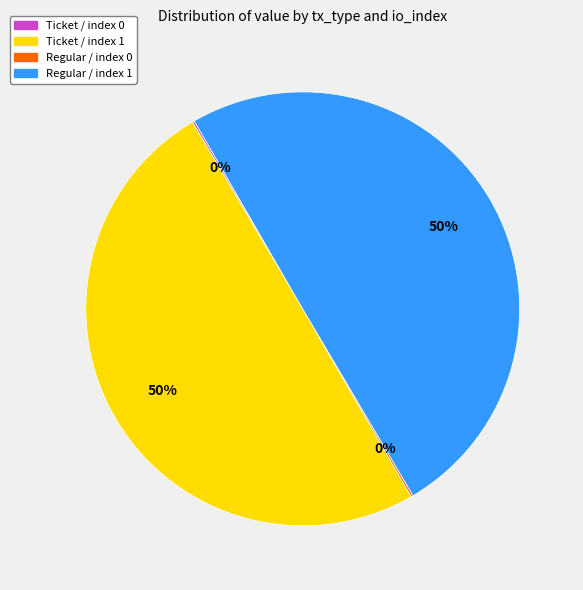

True or false: Ticket / index 1 accounts for 38% of the total.

False